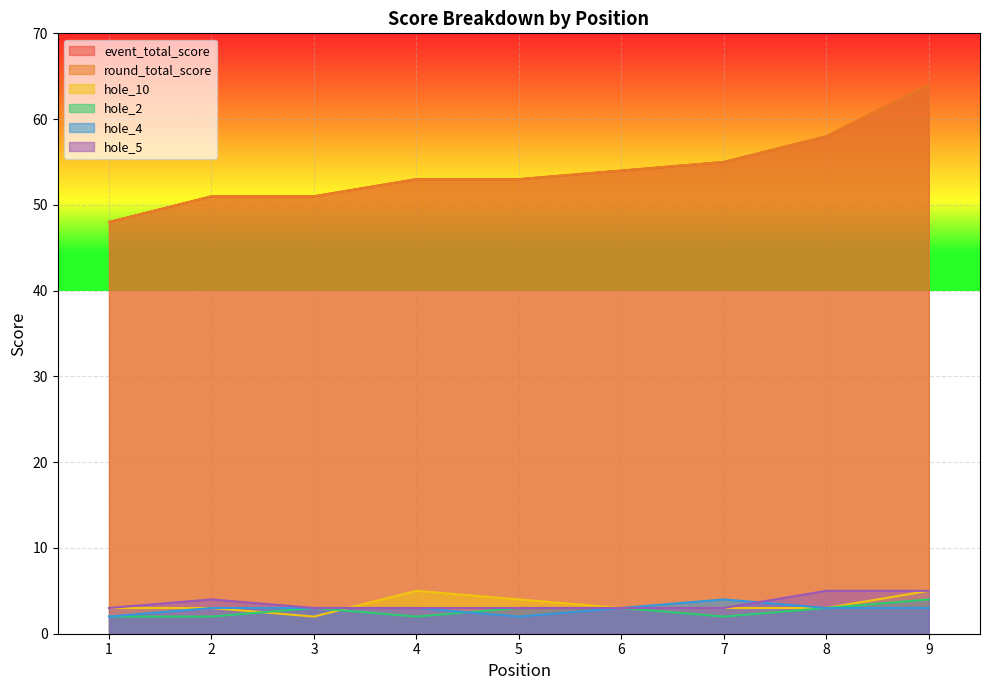

At which category does hole_5 reach its first local peak?

2